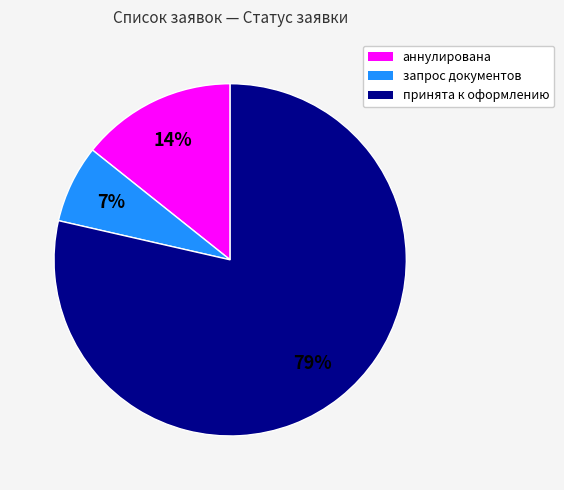

To the nearest percent, what is the combined percentage of принята к оформлению and аннулирована?

93%